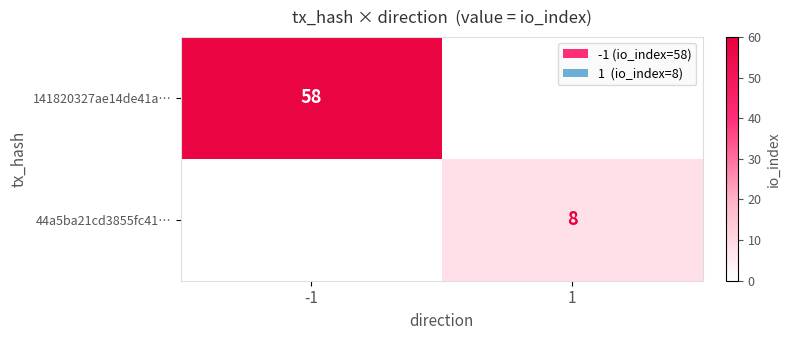

How many distinct data groups are displayed?

2